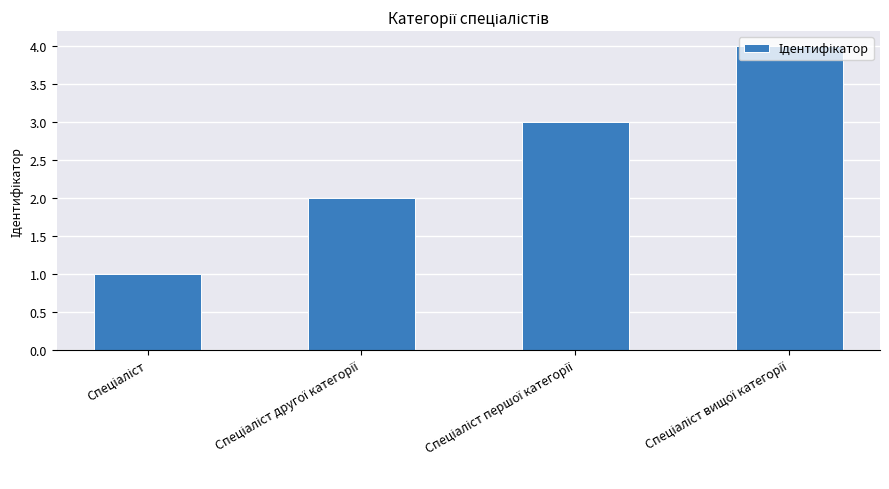

How many bars are there in total?

4